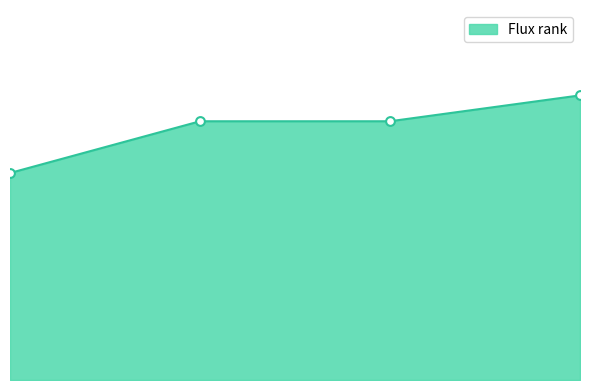

Is this an area chart (filled region under the line)?

Yes